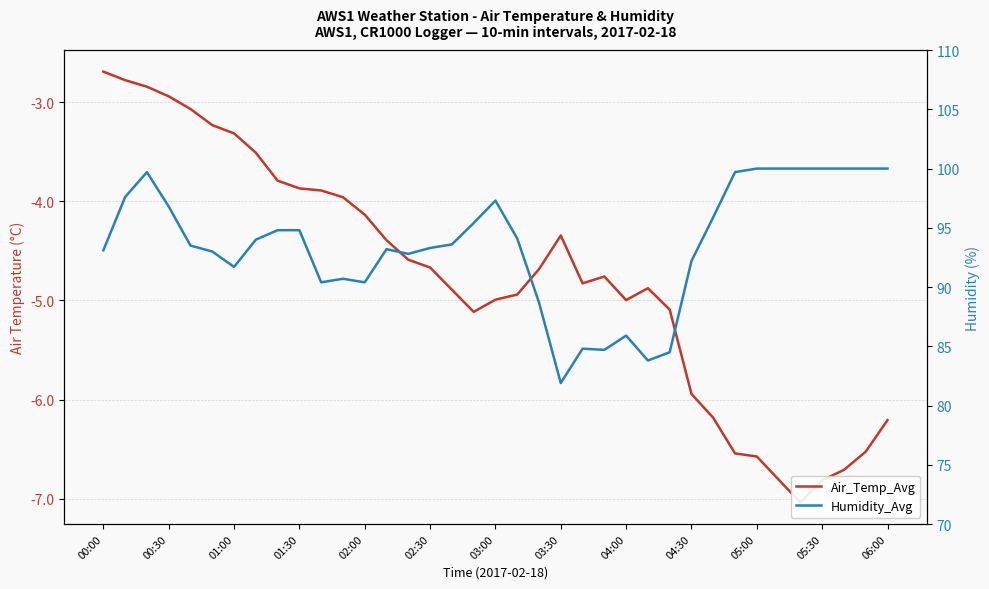

Count the number of data series in this chart.

2